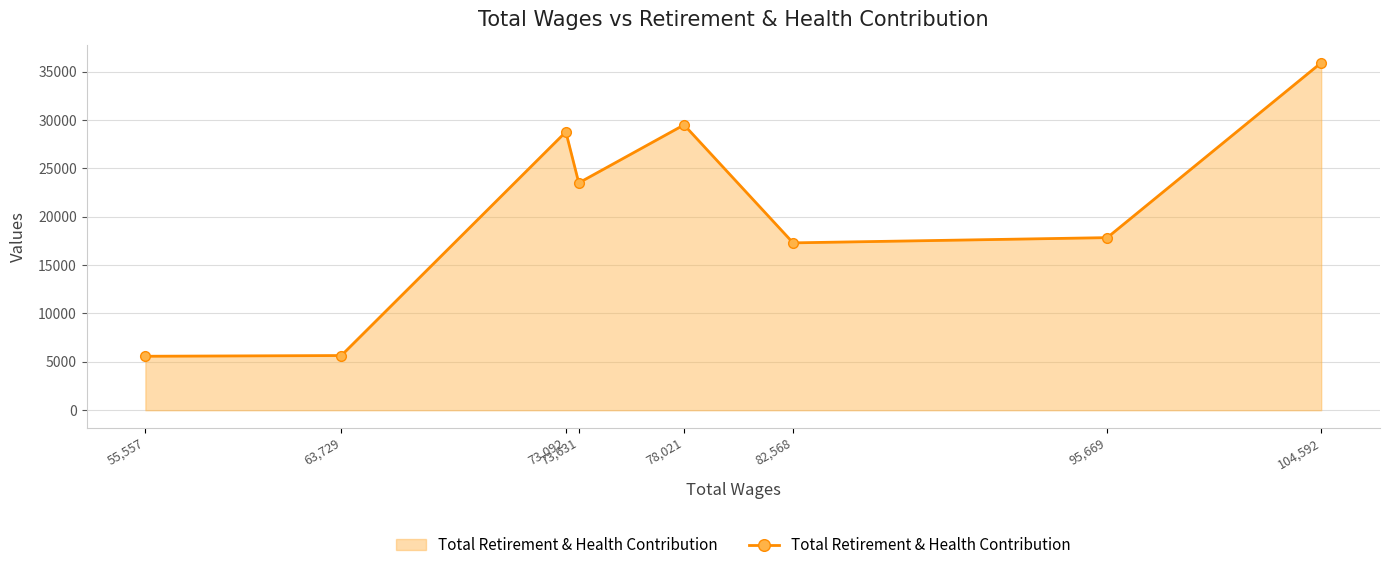

What is the smallest value displayed?

5579